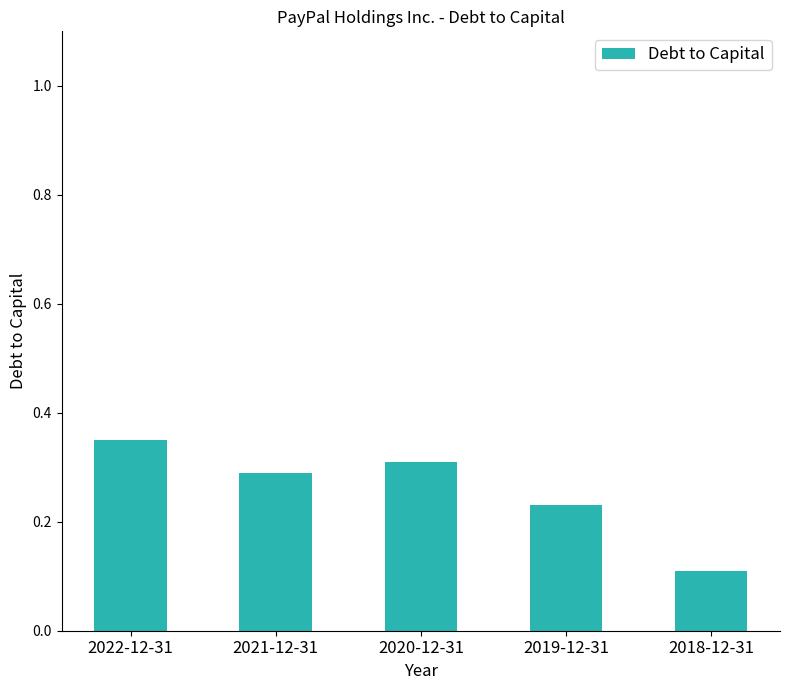

Where is the data nearest to the value 0?

2018-12-31